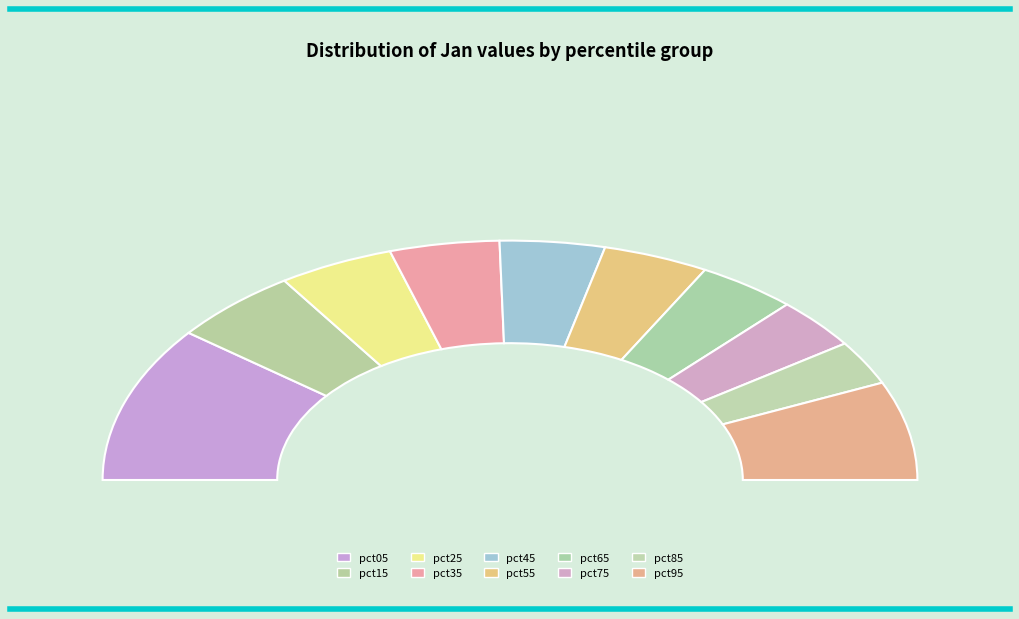

Count the number of slices in the pie.

10